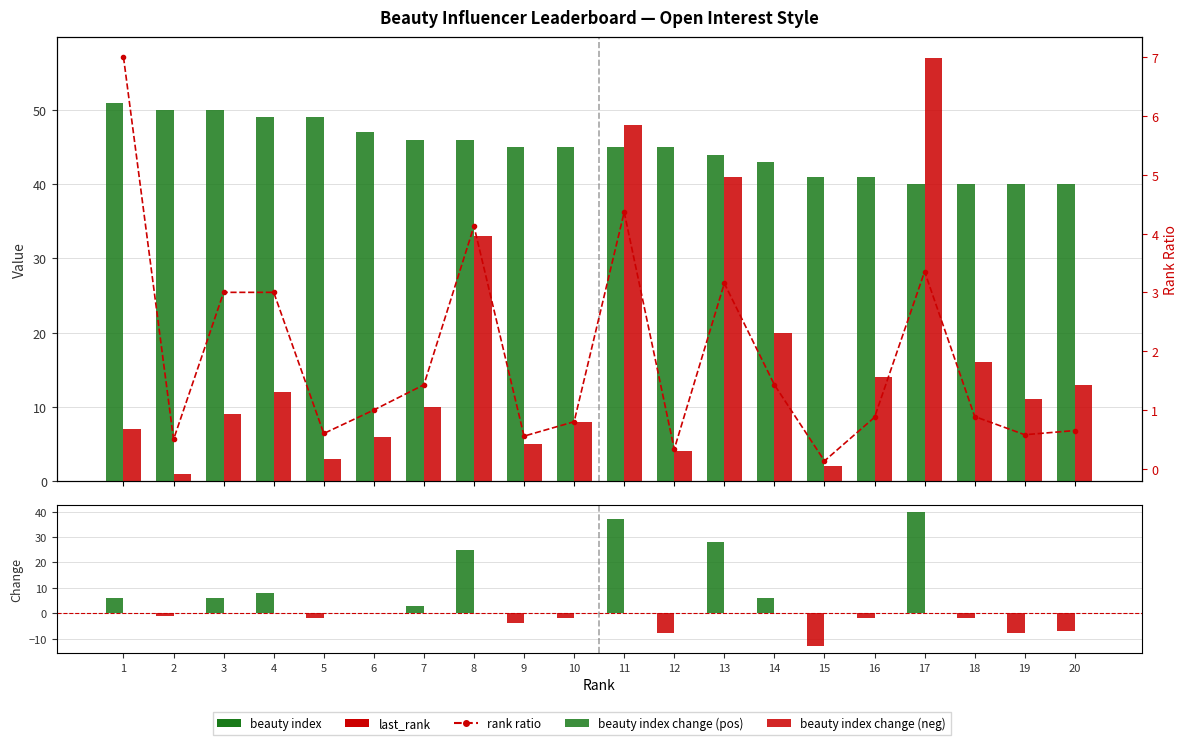

List the labels in order of last_rank change value, smallest first.

1, 2, 3, 4, 5, 6, 7, 8, 9, 10, 11, 12, 13, 14, 15, 16, 17, 18, 19, 20